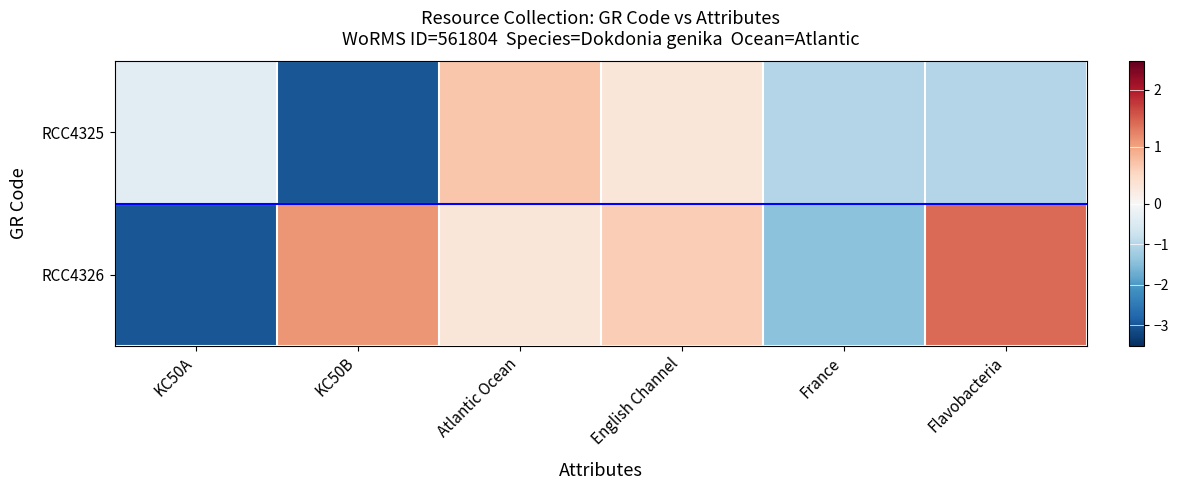

Reading left to right, extract all data points from this chart.

RCC4325: KC50A=-0.4	KC50B=-3.0	Atlantic Ocean=0.7	English Channel=0.3	France=-1.0	Flavobacteria=-1.0
RCC4326: KC50A=-3.0	KC50B=1.1	Atlantic Ocean=0.3	English Channel=0.6	France=-1.4	Flavobacteria=1.4